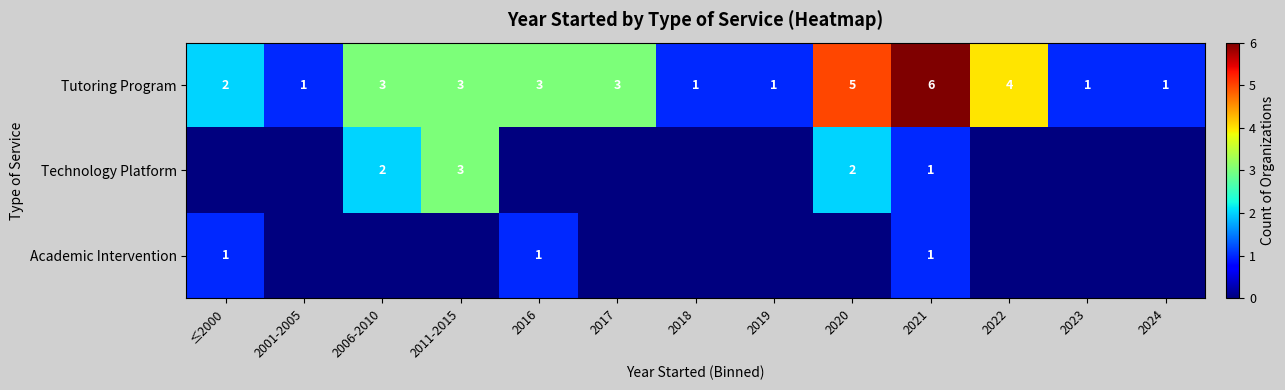

The Tutoring Program series shows 5 at 2020. True or false?

True